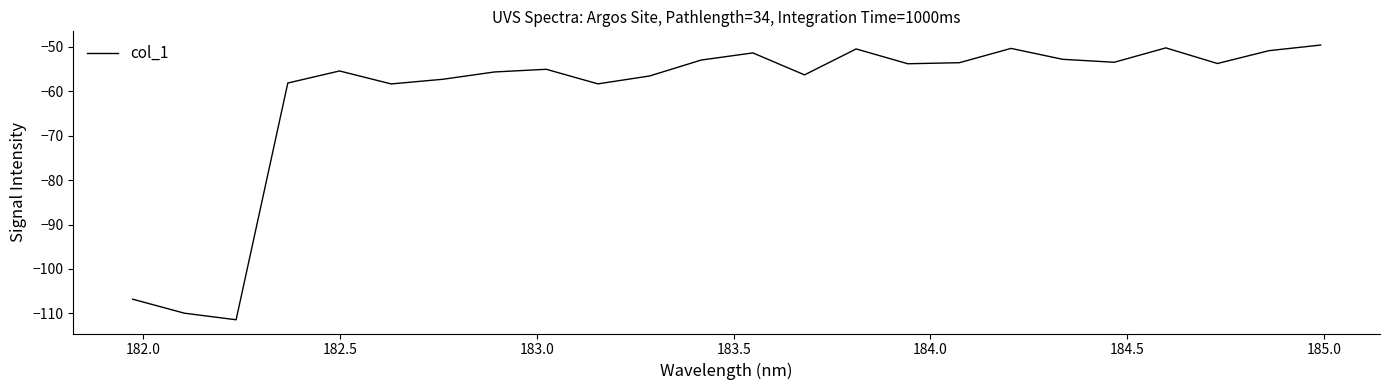

What is the difference between the maximum and minimum values?

61.8